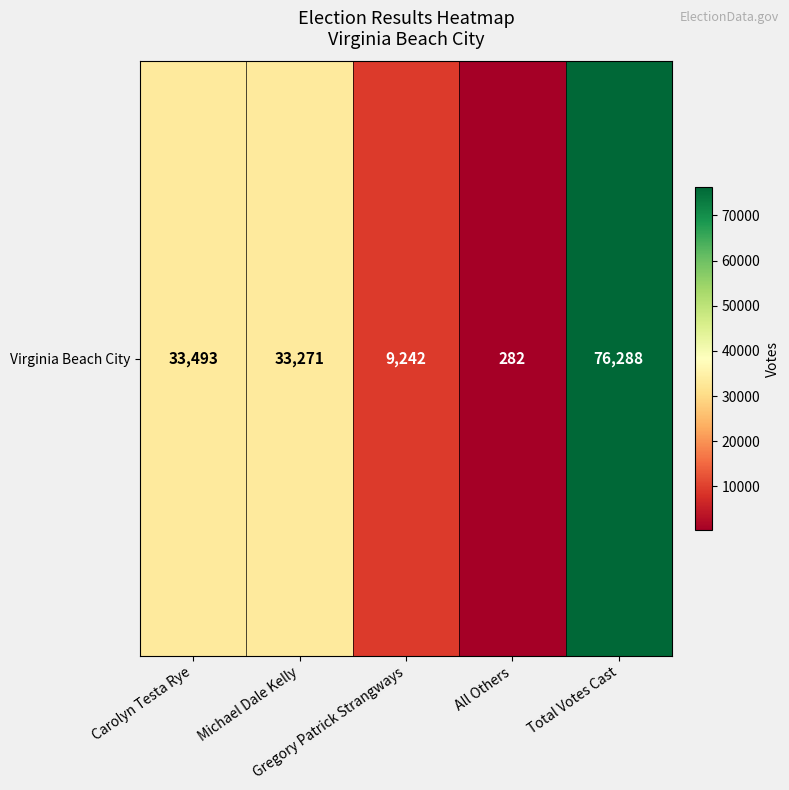

Rank the categories by value from highest to lowest.

Total Votes Cast, Carolyn Testa Rye, Michael Dale Kelly, Gregory Patrick Strangways, All Others